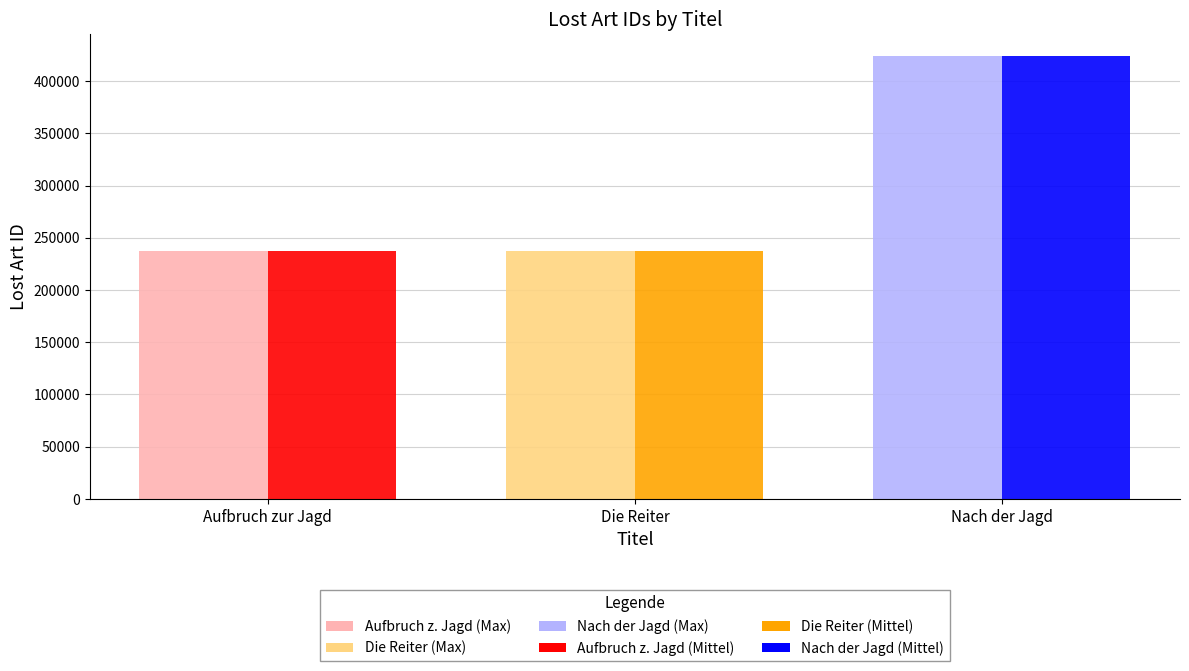

What is the sum of all Lost Art ID (Max) values?

898398